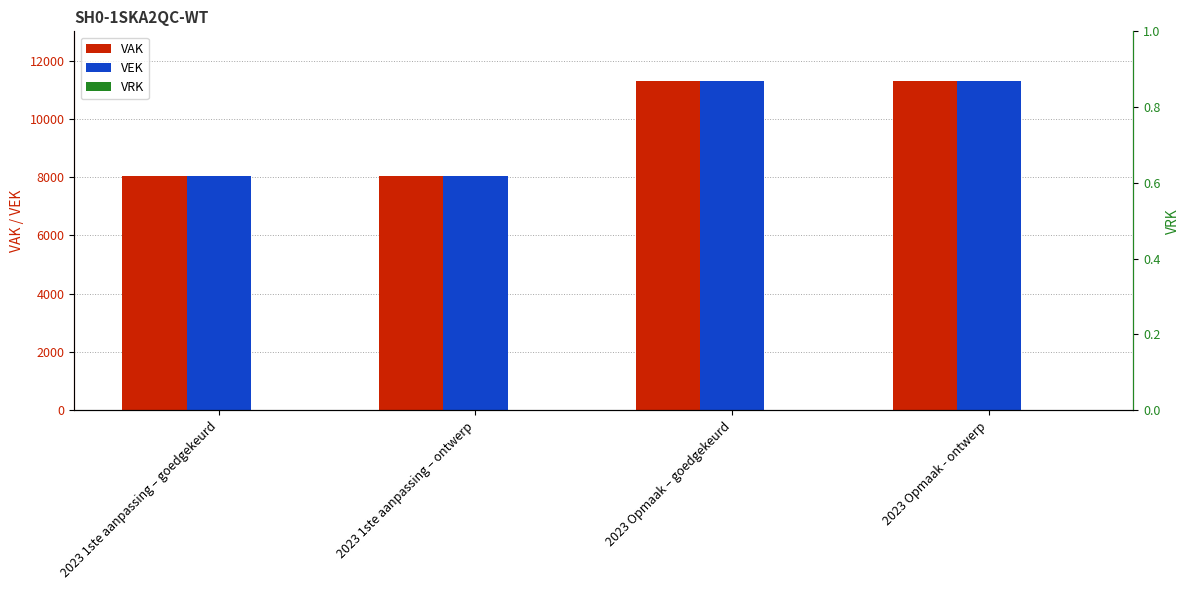

Which series has the largest total across all categories?

VAK